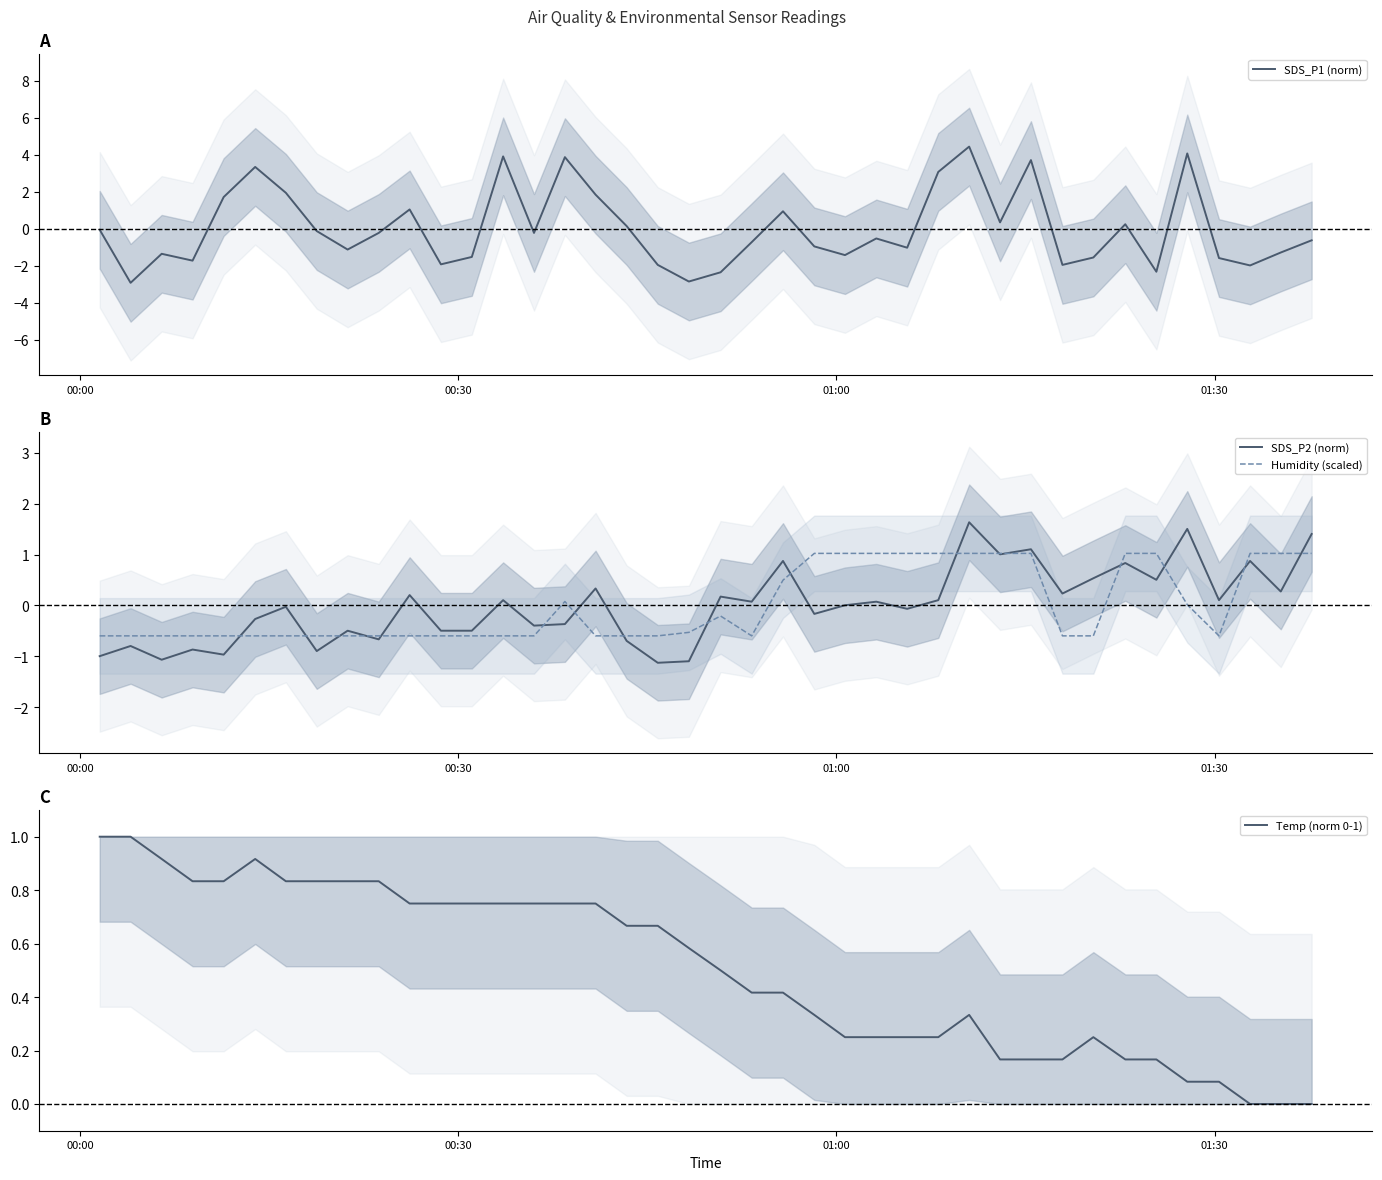

How many interior local valleys does the SDS_P2 (norm) series have?

14